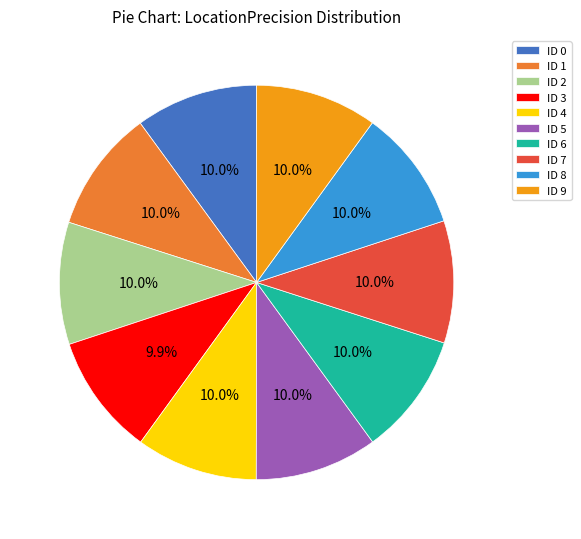

Do ID 0 and ID 4 together represent more than half of the pie?

No